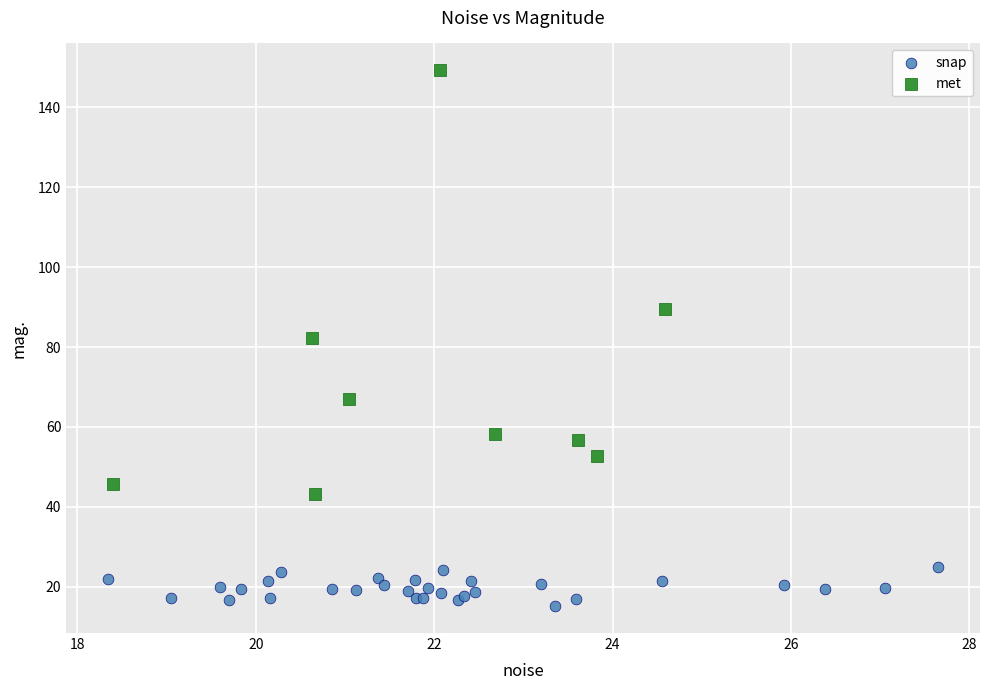

What are all the series names shown in the legend?

snap, met